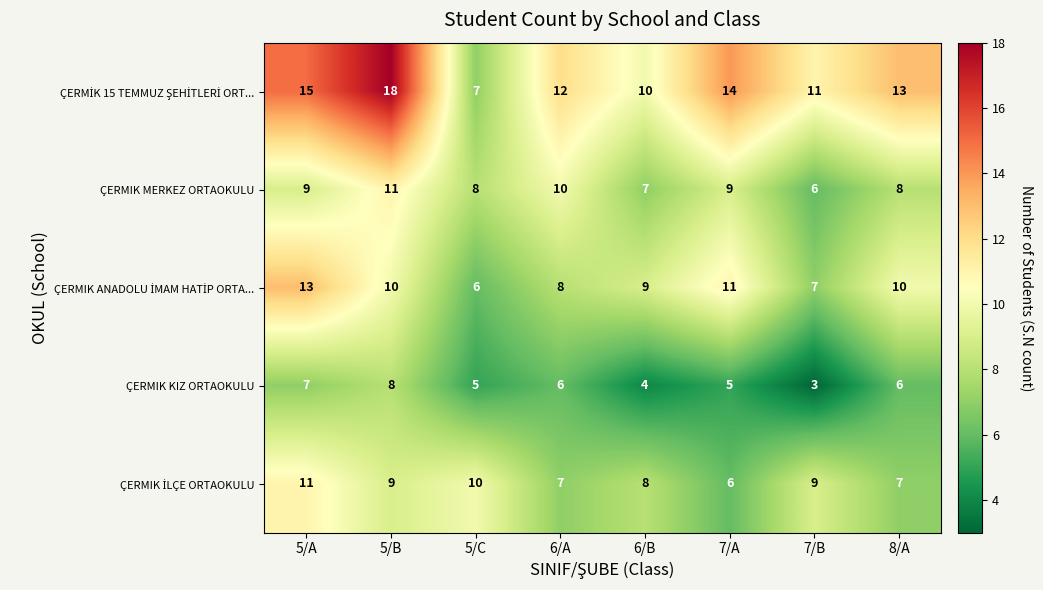

Count the number of categories in the chart.

8